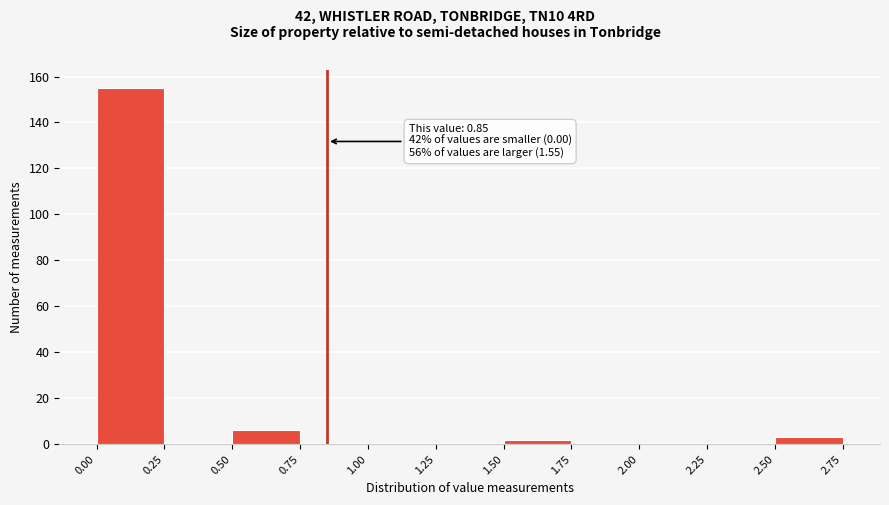

Over which range of the x-axis is the bar tallest?

0.00 to 0.25